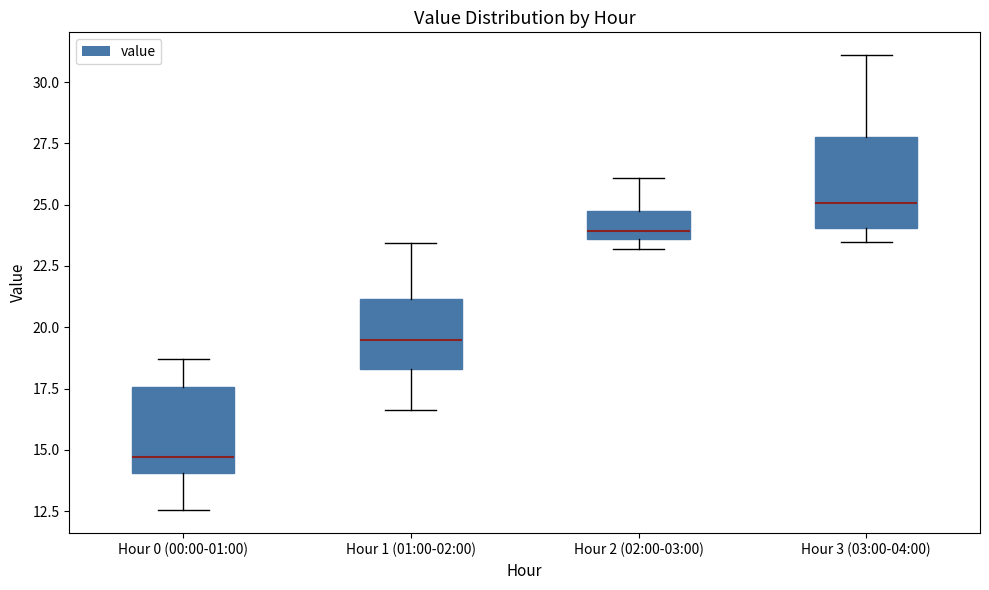

Reading left to right, read every box against the y-axis: the position of its median line, the range the box covers, and the ends of its whiskers. The values are not printed on the chart, so give them approximately, as read against the axis.

Hour 0 (00:00-01:00): median 14.5, box 14.0 to 17.5, whiskers 12.5 to 18.5
Hour 1 (01:00-02:00): median 19.5, box 18.5 to 21.0, whiskers 16.5 to 23.5
Hour 2 (02:00-03:00): median 24.0, box 23.5 to 25.0, whiskers 23.0 to 26.0
Hour 3 (03:00-04:00): median 25.0, box 24.0 to 28.0, whiskers 23.5 to 31.0